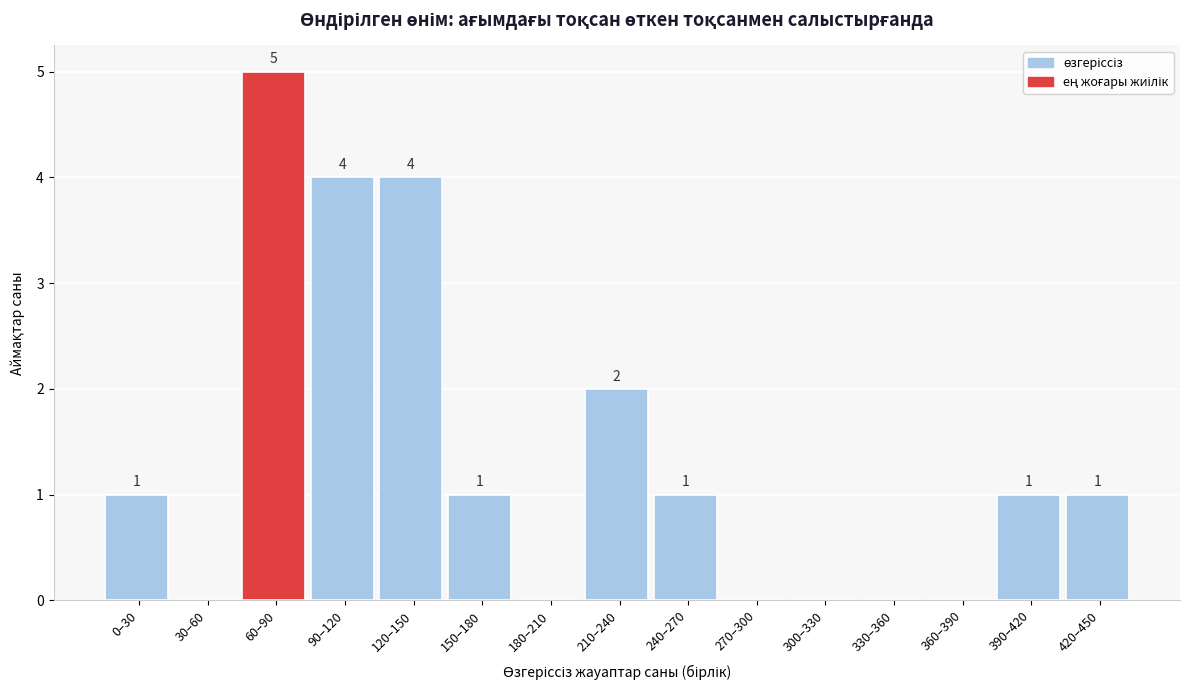

Reading left to right, list all the values displayed in this chart.

0–30=1	30–60=0	60–90=5	90–120=4	120–150=4	150–180=1	180–210=0	210–240=2	240–270=1	270–300=0	300–330=0	330–360=0	360–390=0	390–420=1	420–450=1